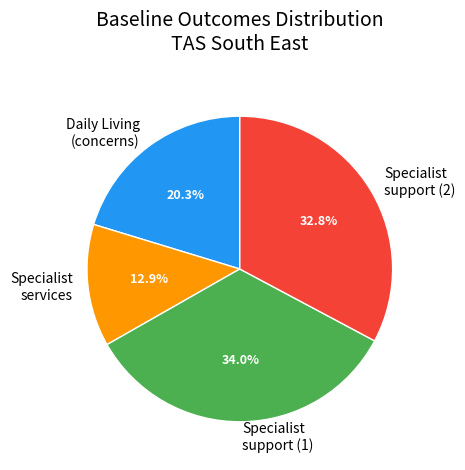

Which slice is the largest?

Specialist support (1)